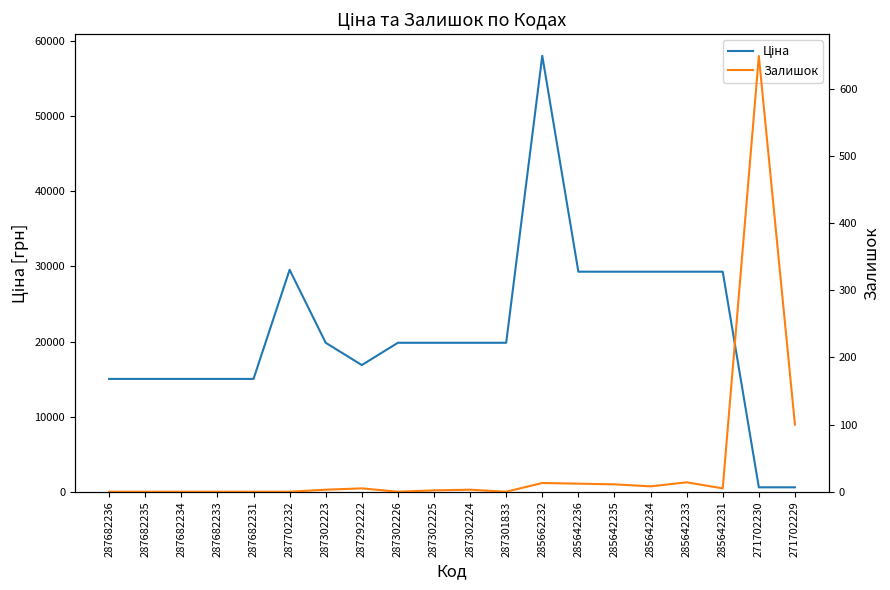

Which series changed the most between 287682231 and 285642231?

Ціна